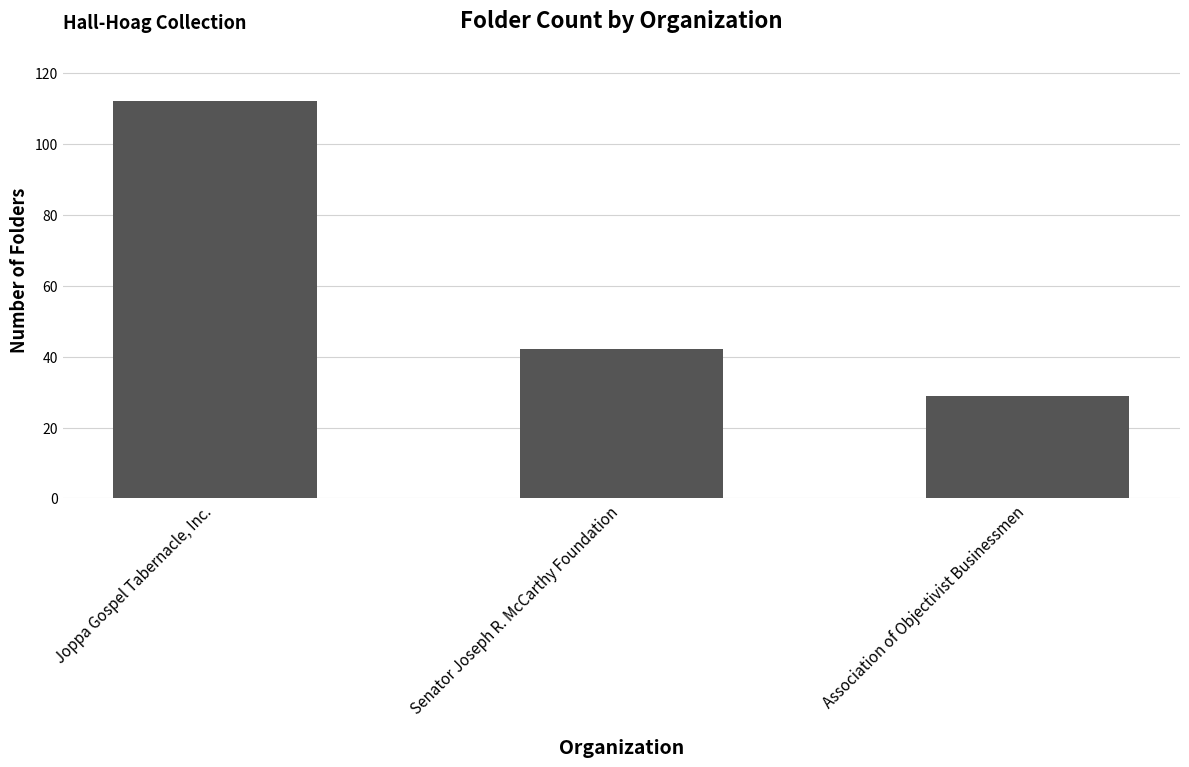

What is the average value?

61